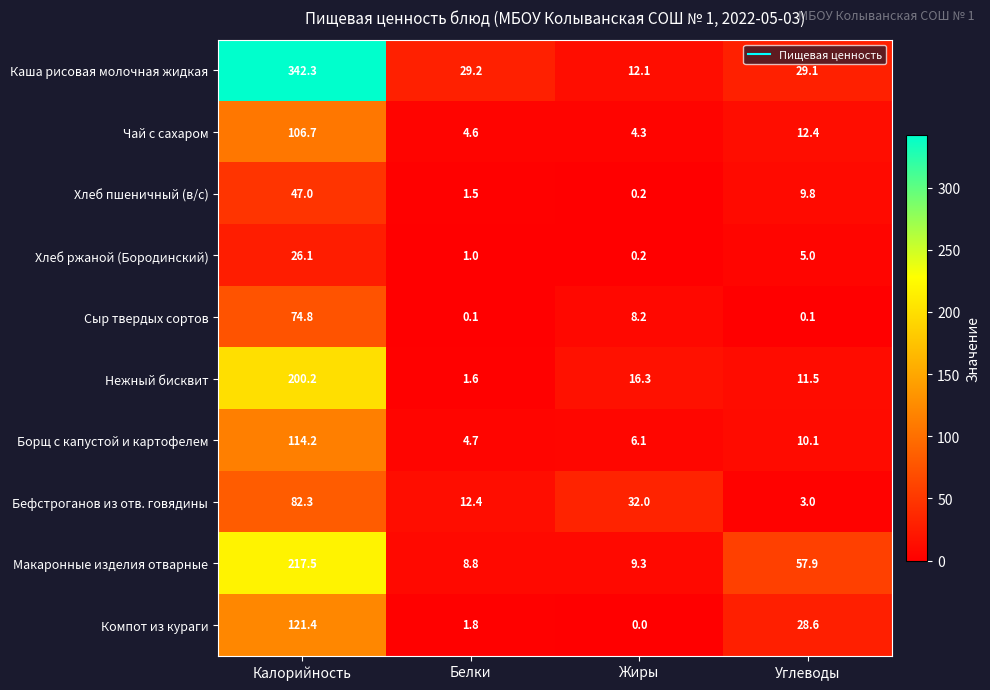

Rank the series at Углеводы from lowest to highest value.

Сыр твердых сортов, Бефстроганов из отв. говядины, Хлеб ржаной (Бородинский), Хлеб пшеничный (в/с), Борщ с капустой и картофелем, Нежный бисквит, Чай с сахаром, Компот из кураги, Каша рисовая молочная жидкая, Макаронные изделия отварные